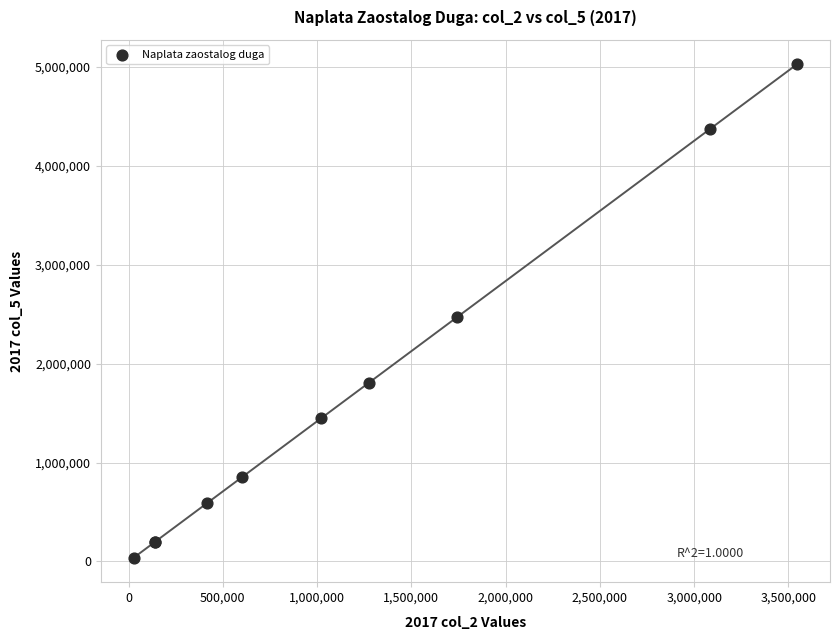

What Y value in the scatter plot is closest to 2531436?

2471163.8